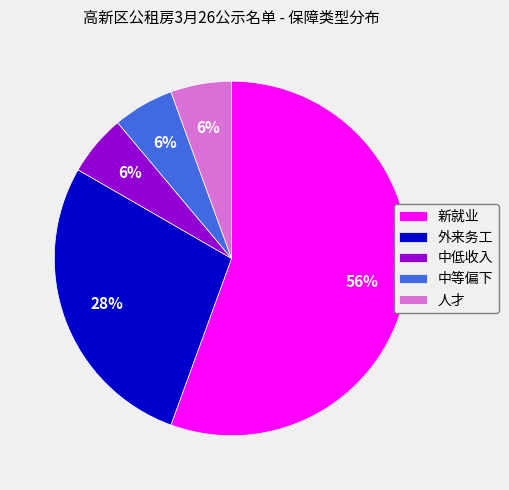

Is 外来务工 the majority of the pie?

No